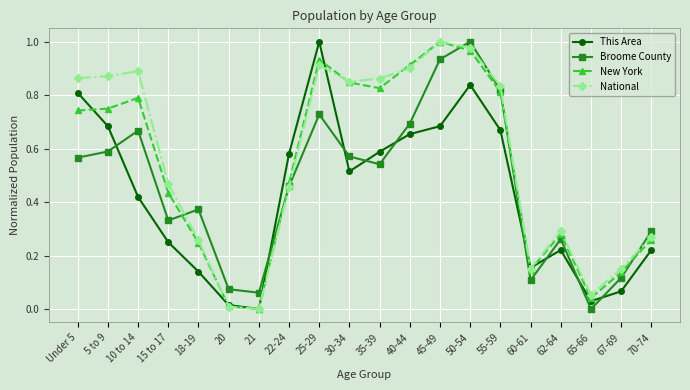

At which category is the sum across all series the highest?

50-54